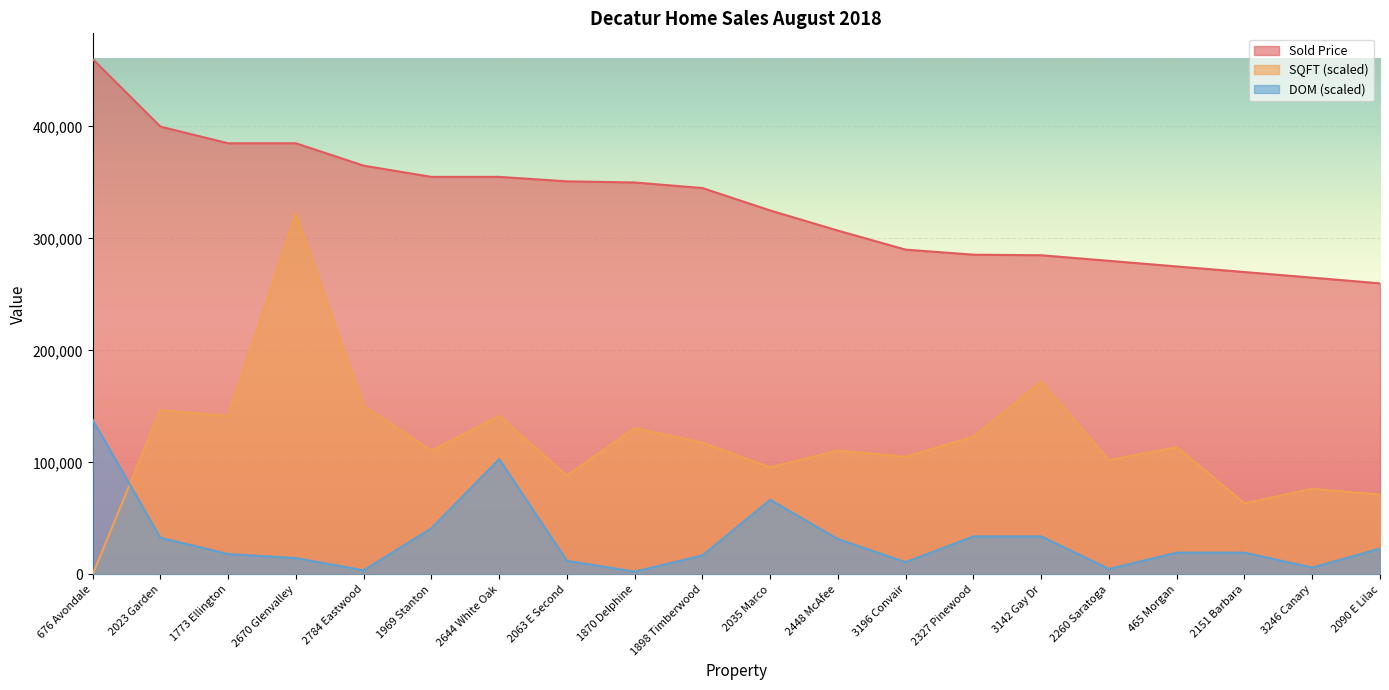

Read the SQFT value at 1870 Delphine.

130595.5